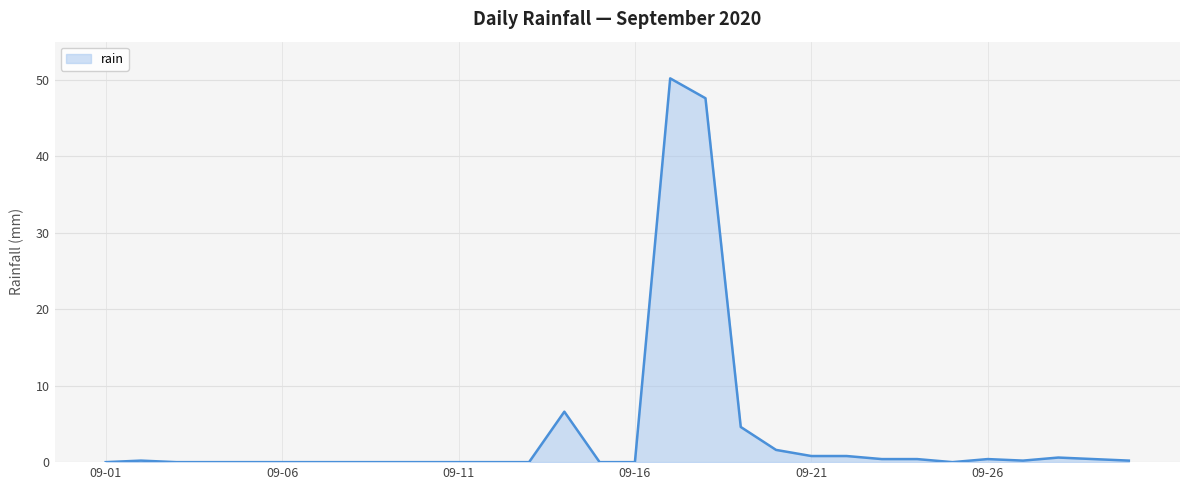

What is the greatest value displayed?

50.2